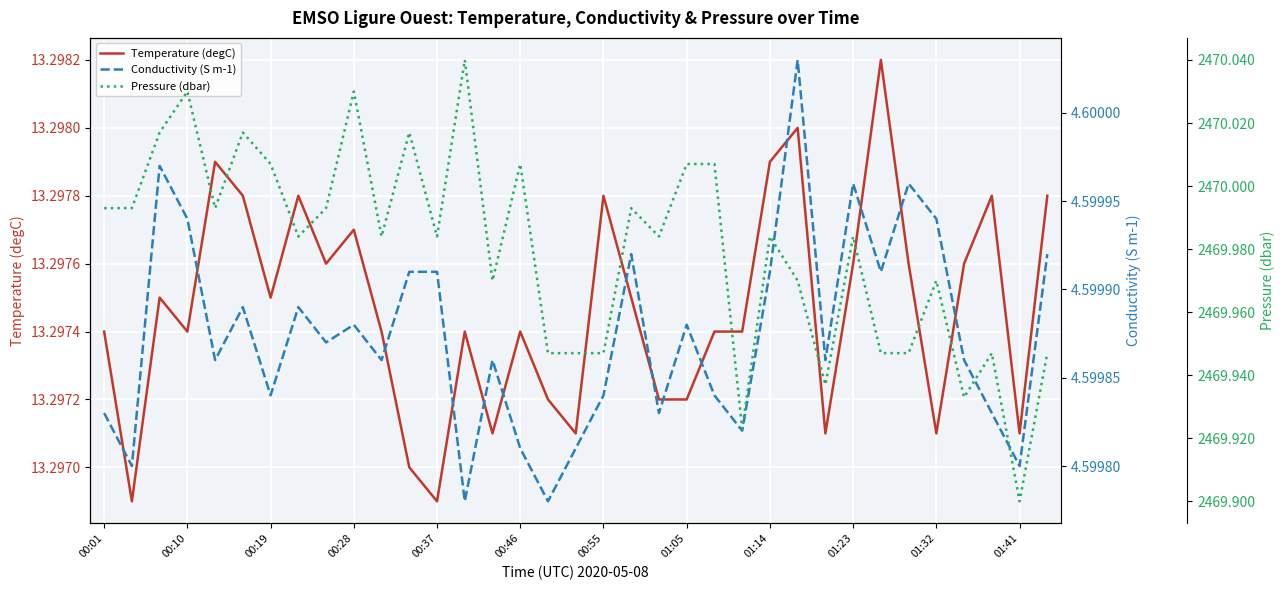

How many interior local peaks does the Temperature (degC) series have?

10